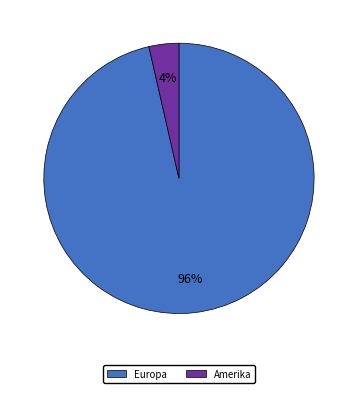

Is there any slice that represents more than half of the pie?

Yes